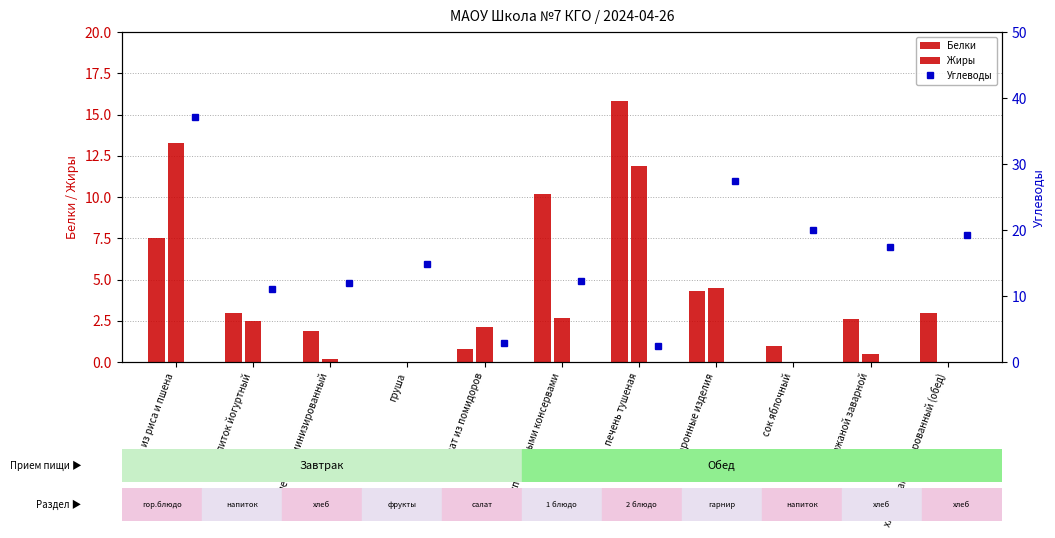

Which series has the largest range (max minus min)?

Углеводы